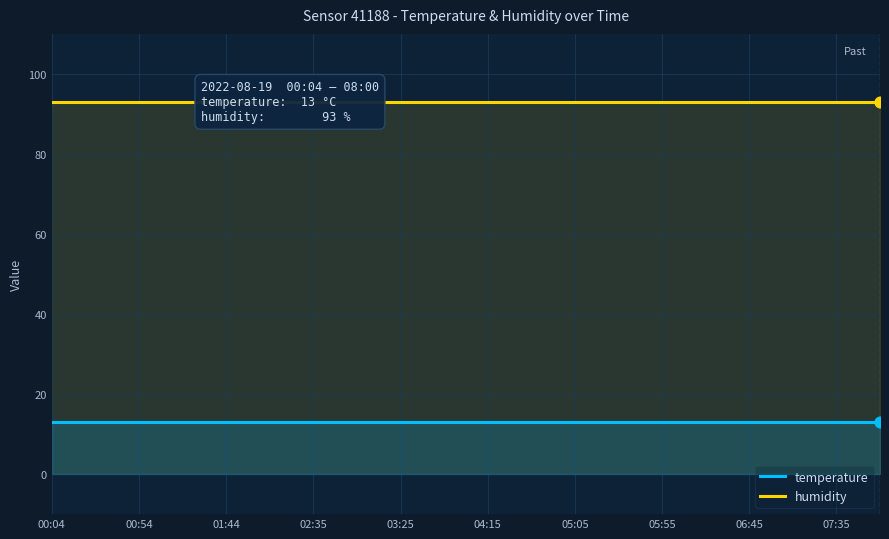

What is the total value across all series at 04:15?

106